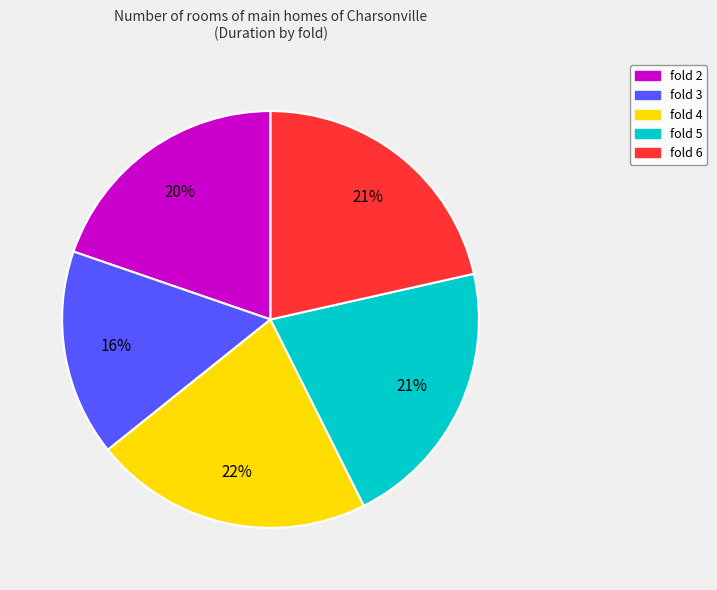

How many segments does this pie chart have?

5